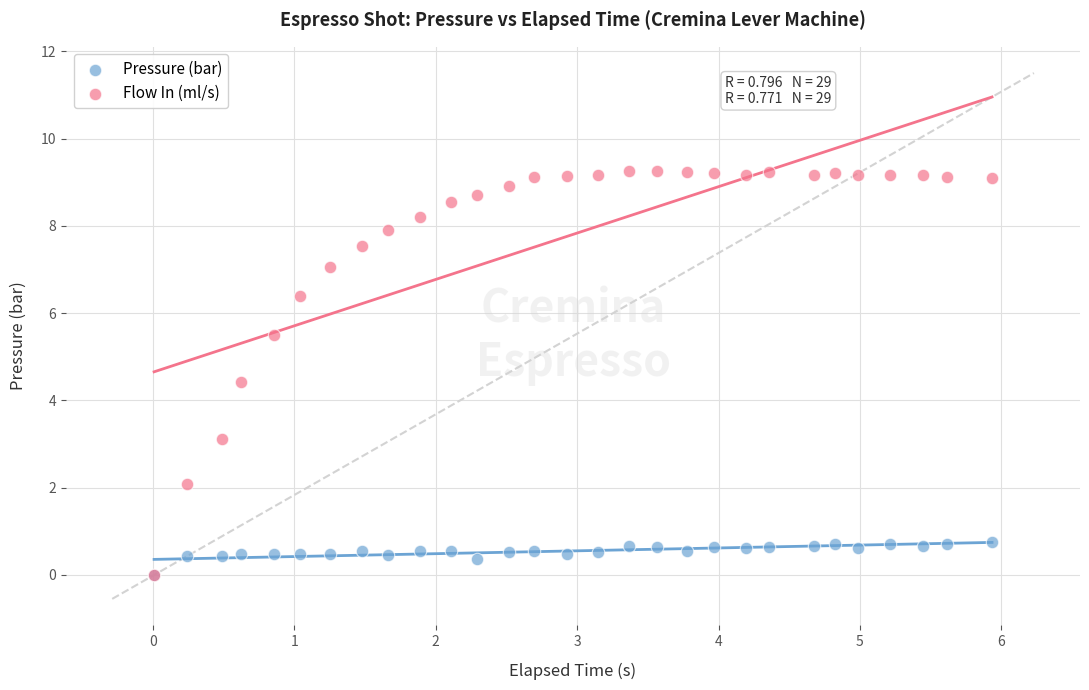

Which series has the widest spread of Y values?

Flow In (ml/s)